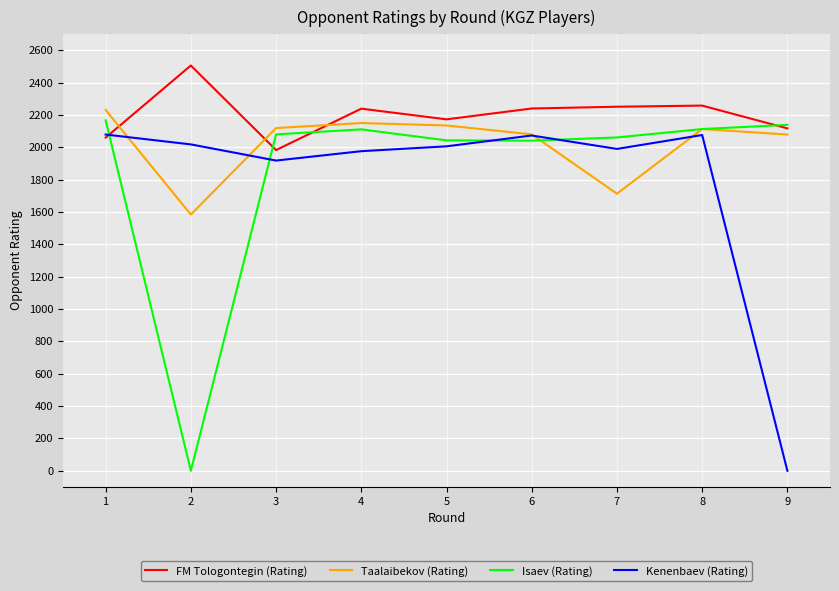

At which label does FM Tologontegin (Rating) first exceed 2240?

2